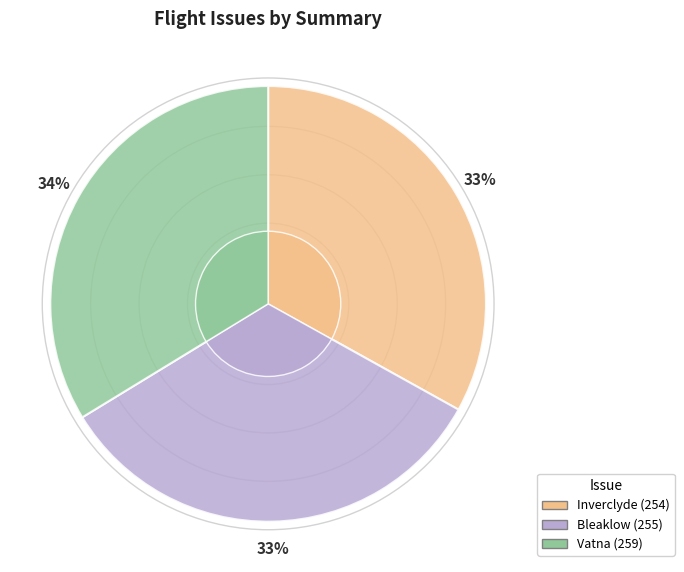

The EU09/06, flight day 222/2009, Vatna slice represents 41% of the pie. True or false?

False